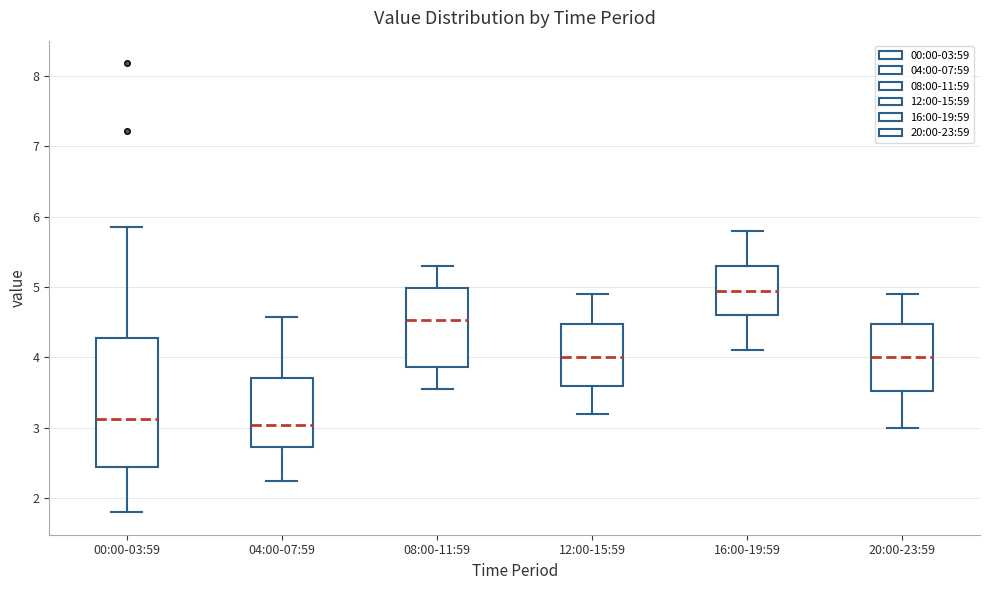

Reading left to right, read every box against the y-axis: the position of its median line, the range the box covers, and the ends of its whiskers. The values are not printed on the chart, so give them approximately, as read against the axis.

00:00-03:59: median 3.1, box 2.4 to 4.3, whiskers 1.8 to 5.9
04:00-07:59: median 3.0, box 2.7 to 3.7, whiskers 2.3 to 4.6
08:00-11:59: median 4.5, box 3.9 to 5.0, whiskers 3.6 to 5.3
12:00-15:59: median 4.0, box 3.6 to 4.5, whiskers 3.2 to 4.9
16:00-19:59: median 5.0, box 4.6 to 5.3, whiskers 4.1 to 5.8
20:00-23:59: median 4.0, box 3.5 to 4.5, whiskers 3.0 to 4.9